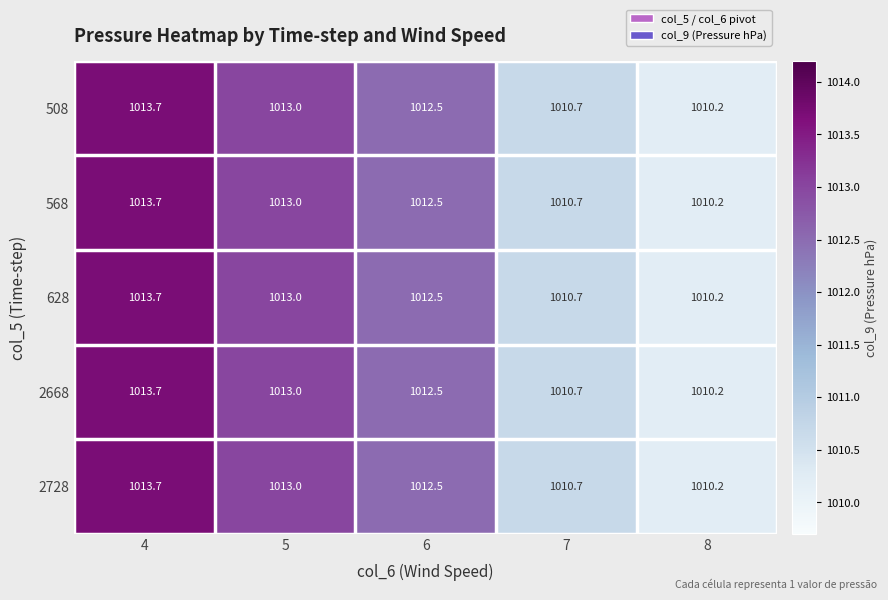

Where is 628 nearest to the value 1011?

7